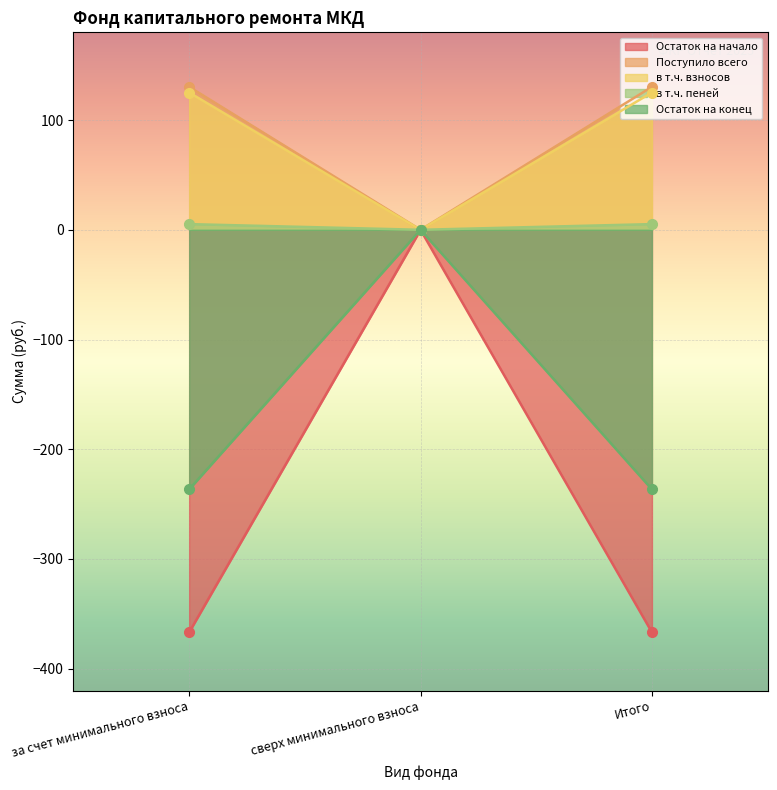

What is the difference between the maximum and minimum values in the в т.ч. взносов series?

125.1